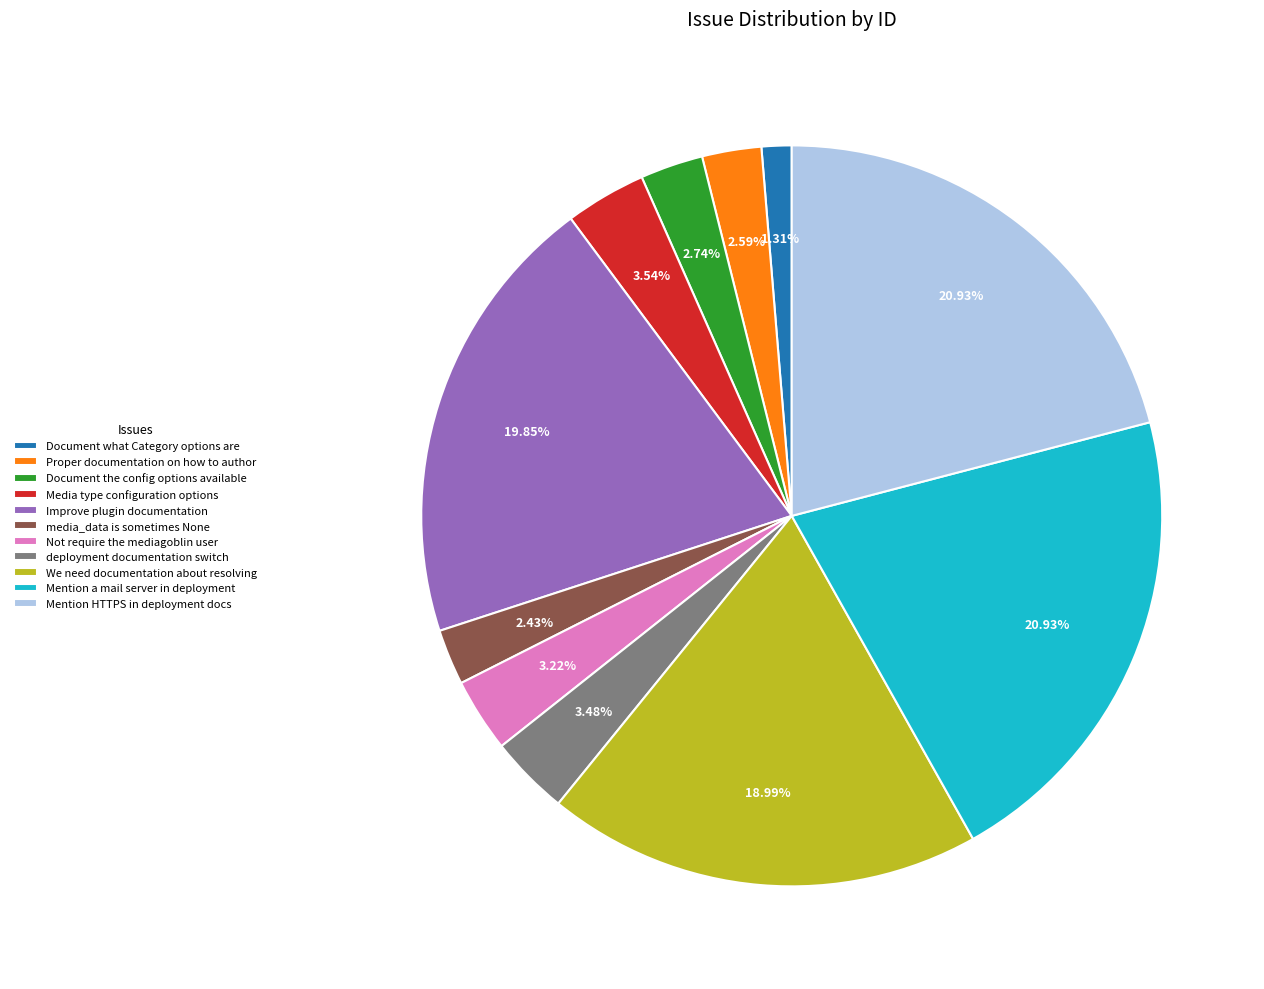

Count the number of slices in the pie.

11